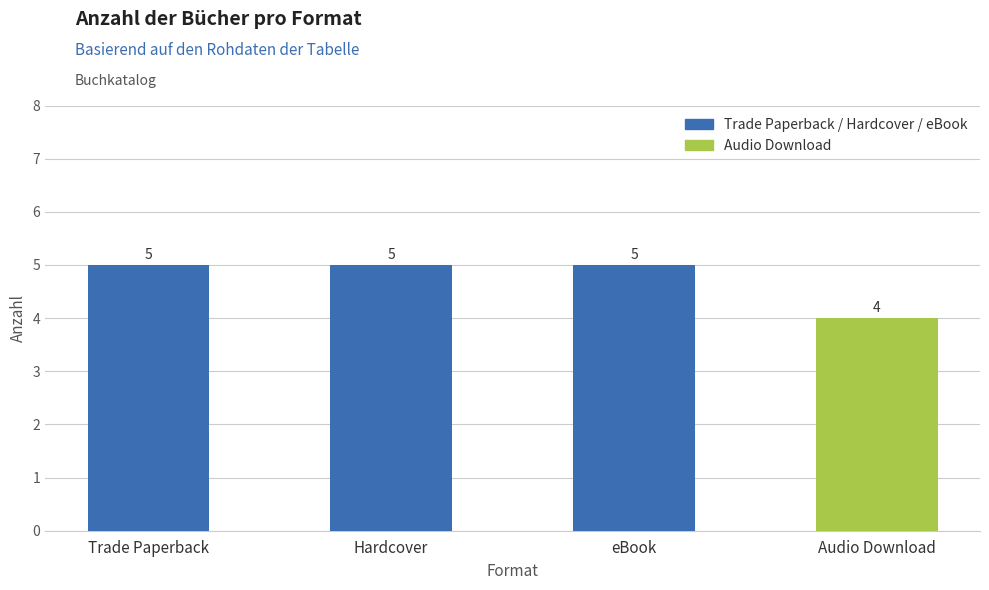

Reading right to left, extract all data points from this chart.

Audio Download=4	eBook=5	Hardcover=5	Trade Paperback=5